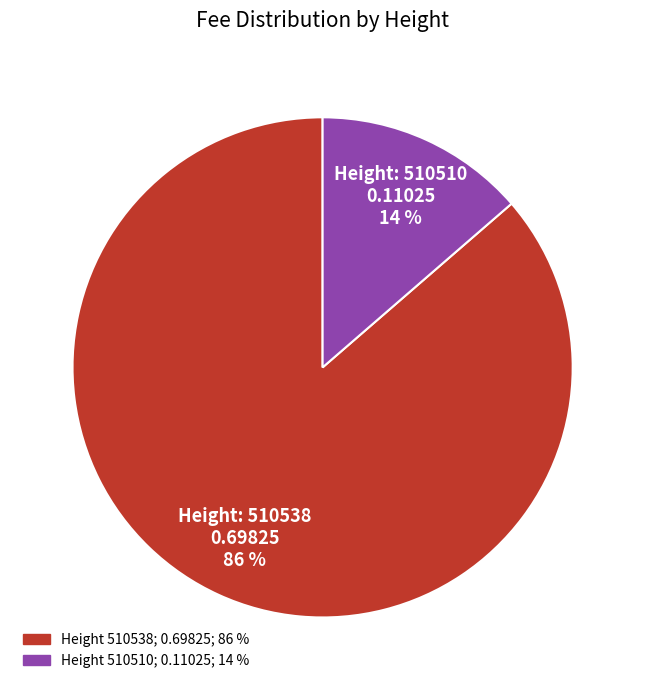

To the nearest percent, what is the average slice percentage?

50%